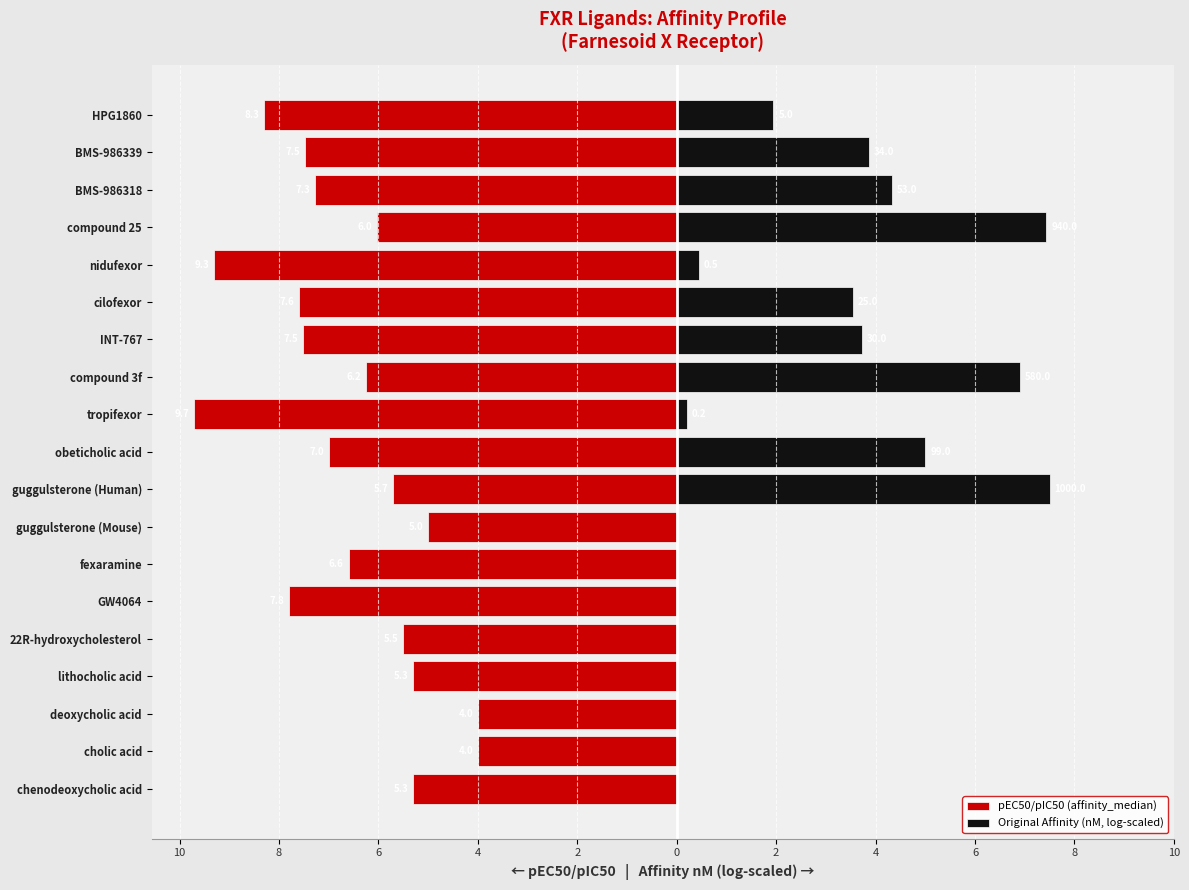

How many values in the pEC50/pIC50 (affinity_median) series are below -6?

12